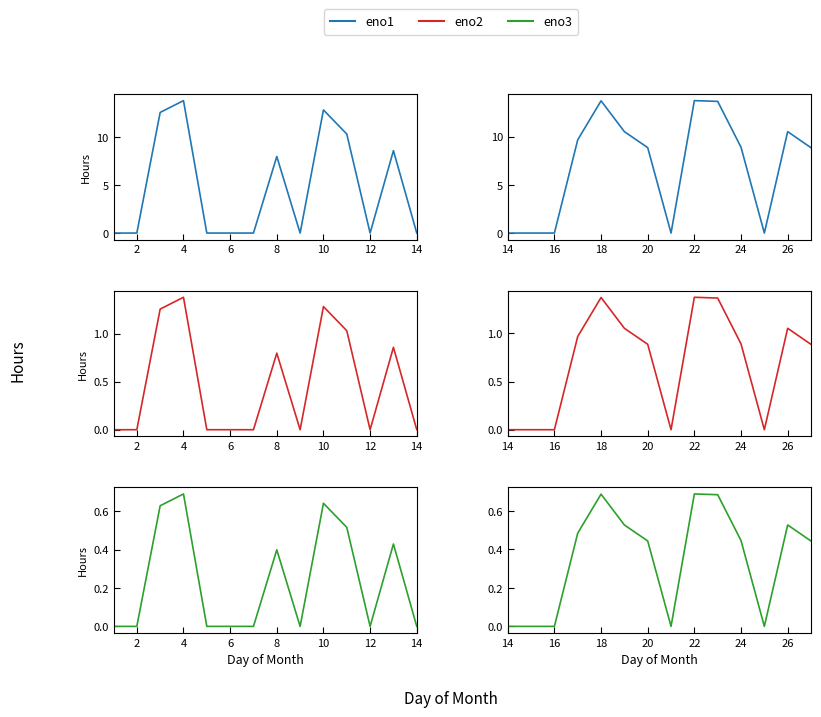

How many distinct data groups are displayed?

3